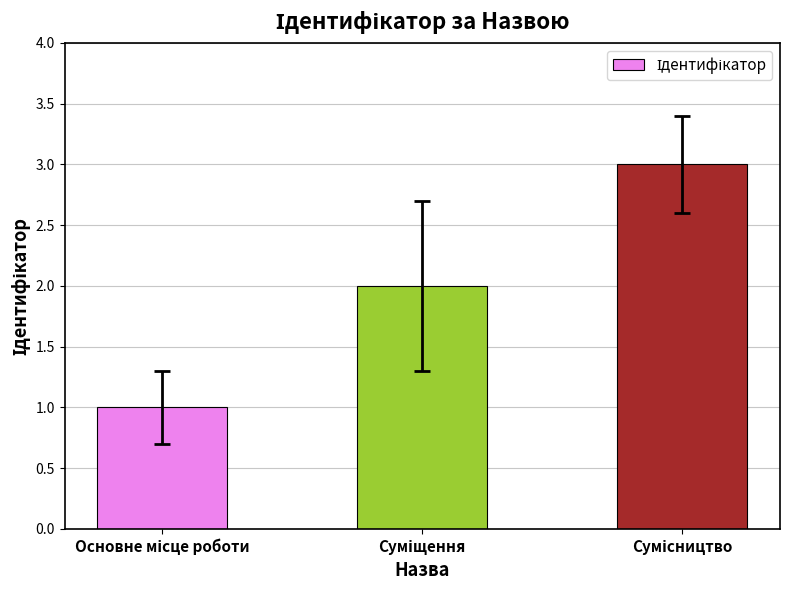

What is the maximum value shown in the chart?

3